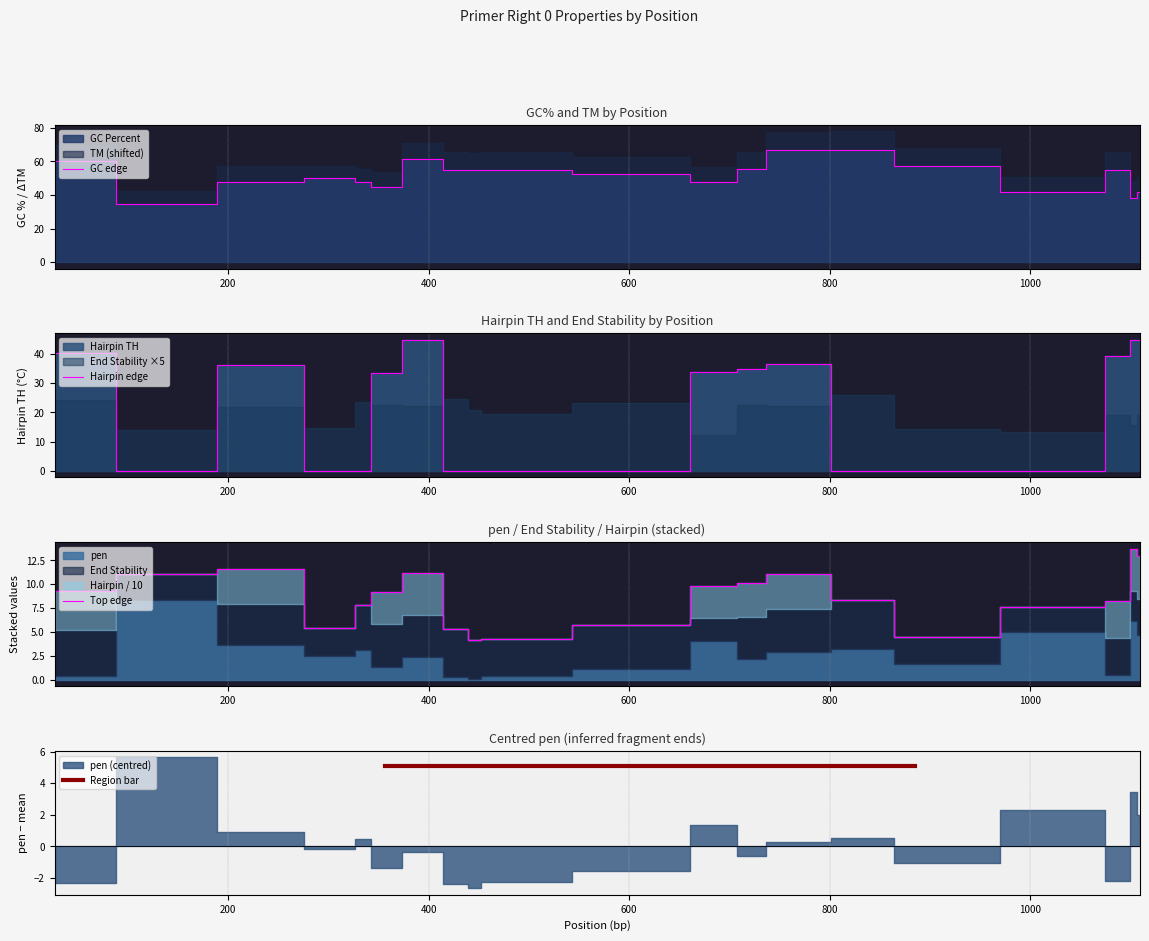

What is the average value of the PRIMER_RIGHT_0_END_STABILITY series?

3.9